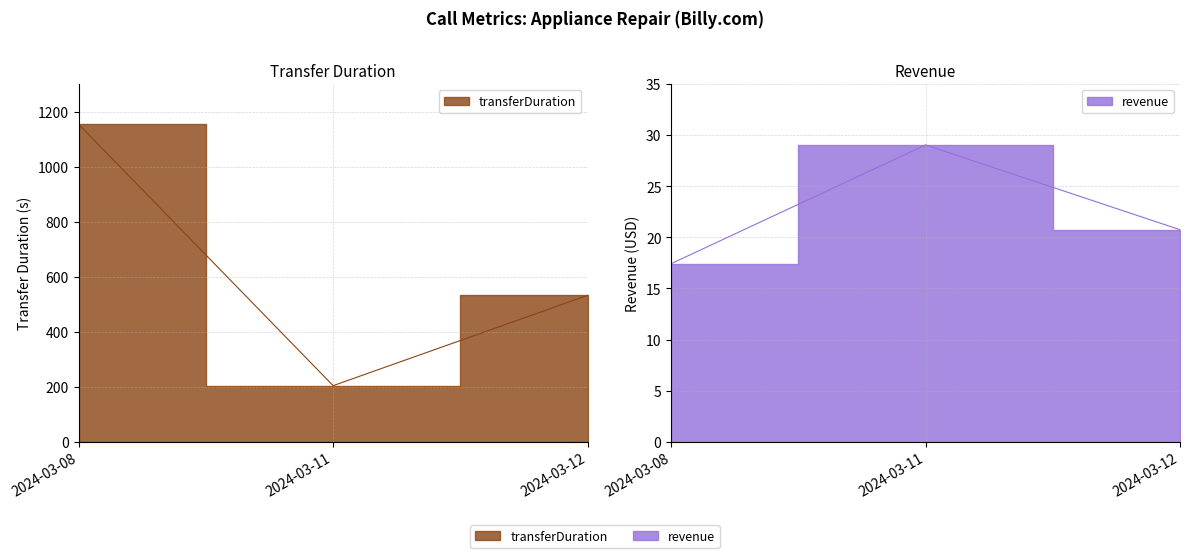

Is it true that transferDuration equals 1154.0 at 2024-03-08?

True